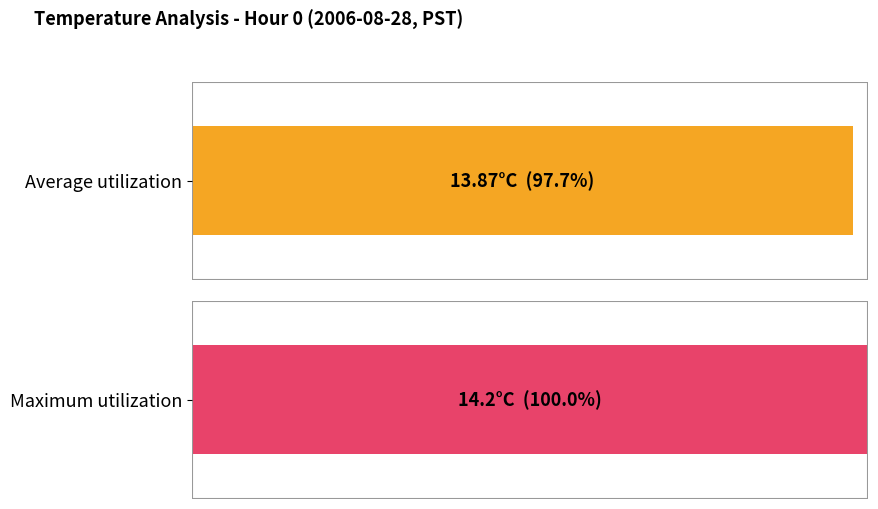

Is the value of Average utilization at 7 greater than the value of Maximum utilization at 5?

No